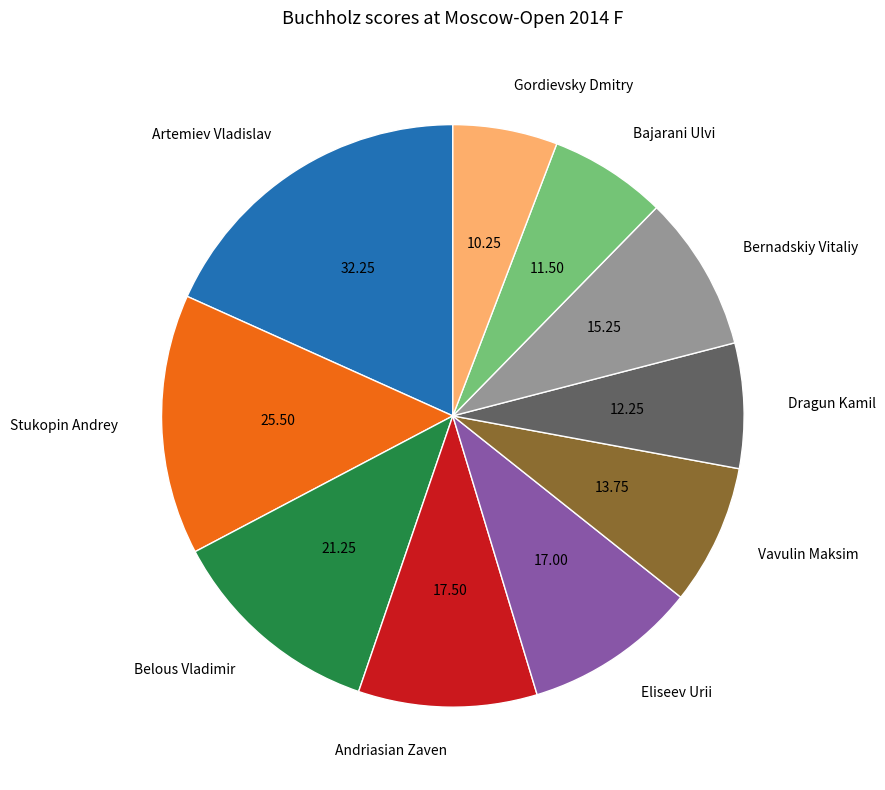

The Andriasian Zaven slice represents 10% of the pie. True or false?

True